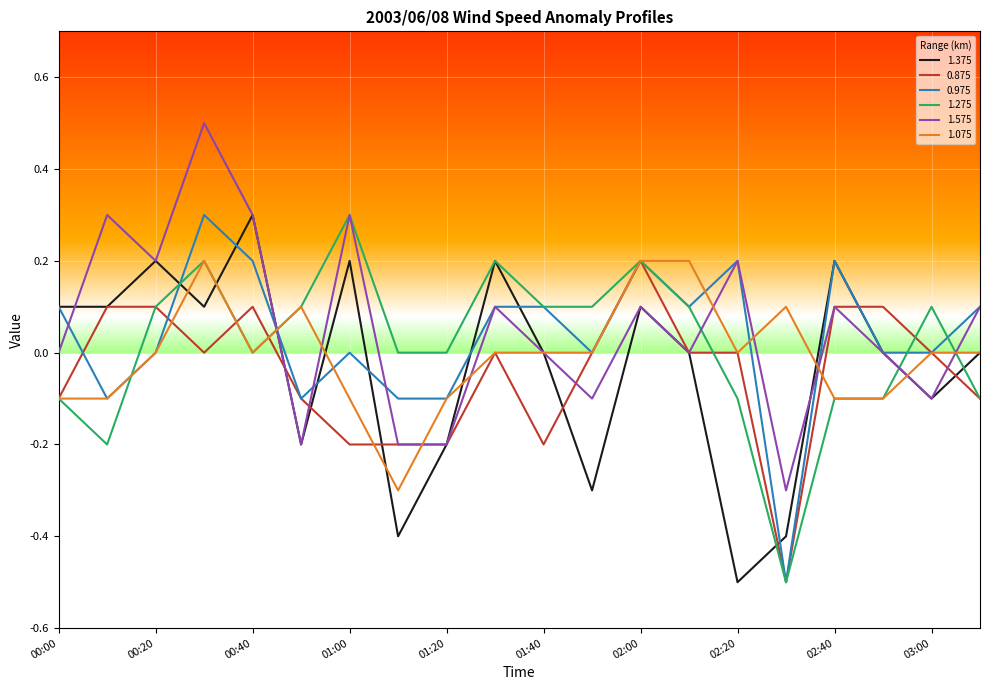

What is the minimum value for 1.275?

-0.5